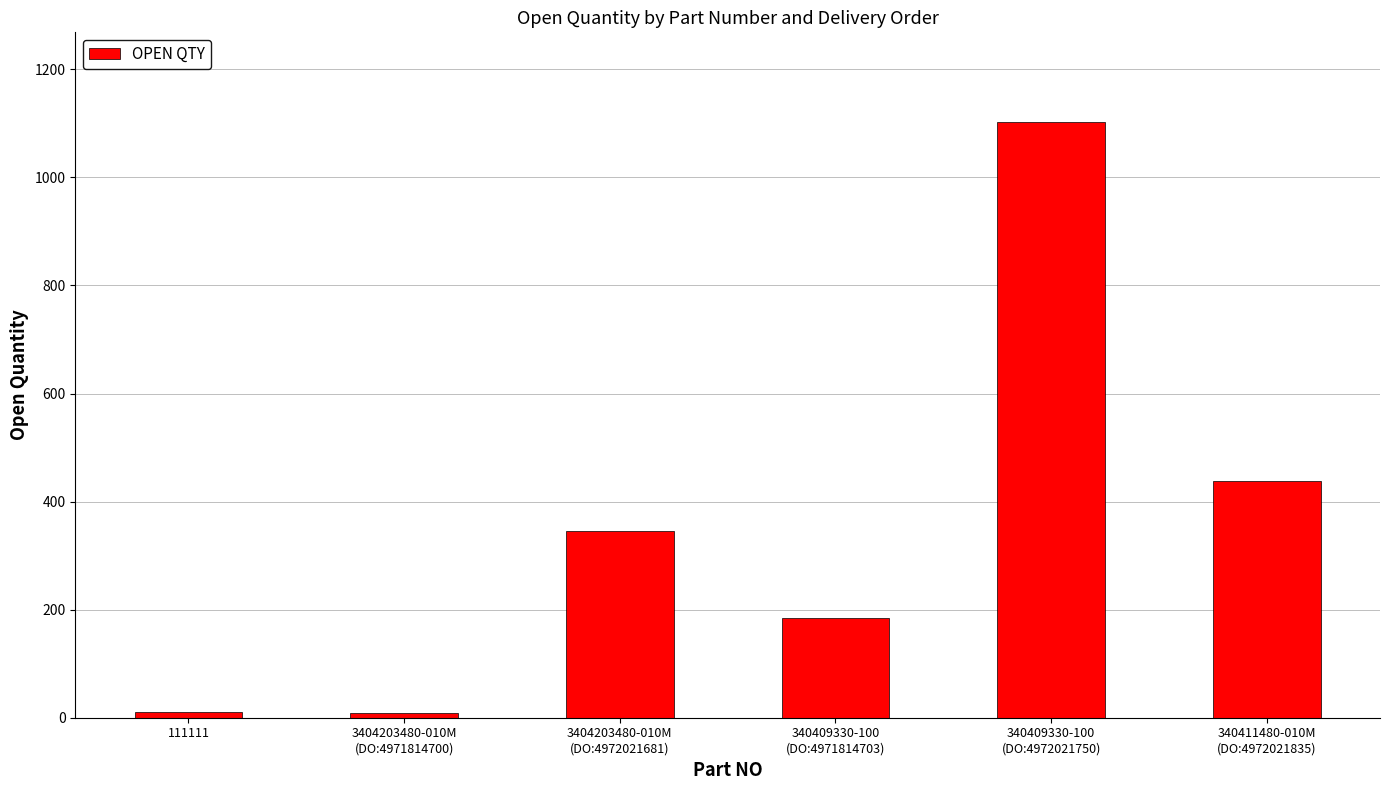

True or false: the data shows 10 at 111111.

True